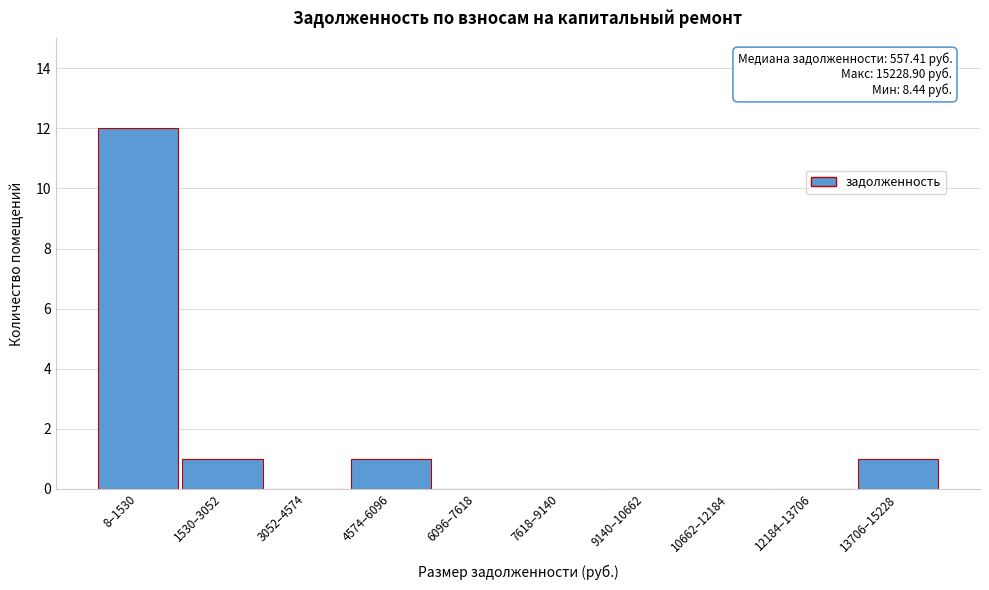

Reading left to right, transcribe all the data shown in this chart.

8–1530=12	1530–3052=1	3052–4574=0	4574–6096=1	6096–7618=0	7618–9140=0	9140–10662=0	10662–12184=0	12184–13706=0	13706–15228=1